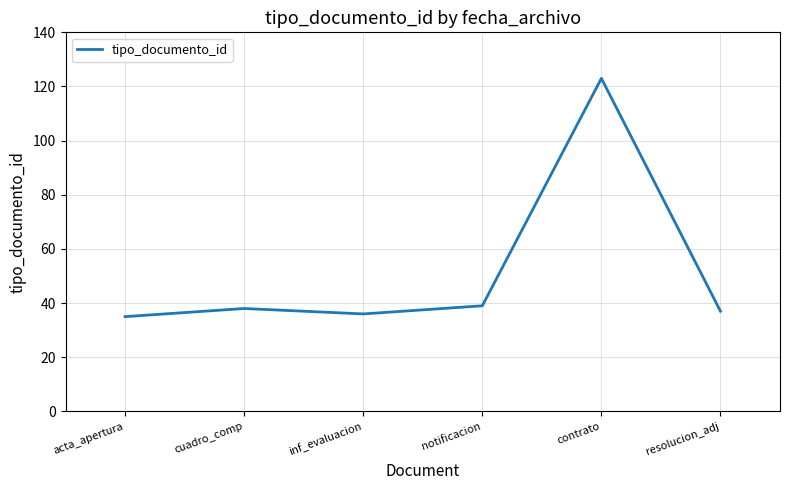

What is the difference between the values at cuadro_comp and notificacion?

1